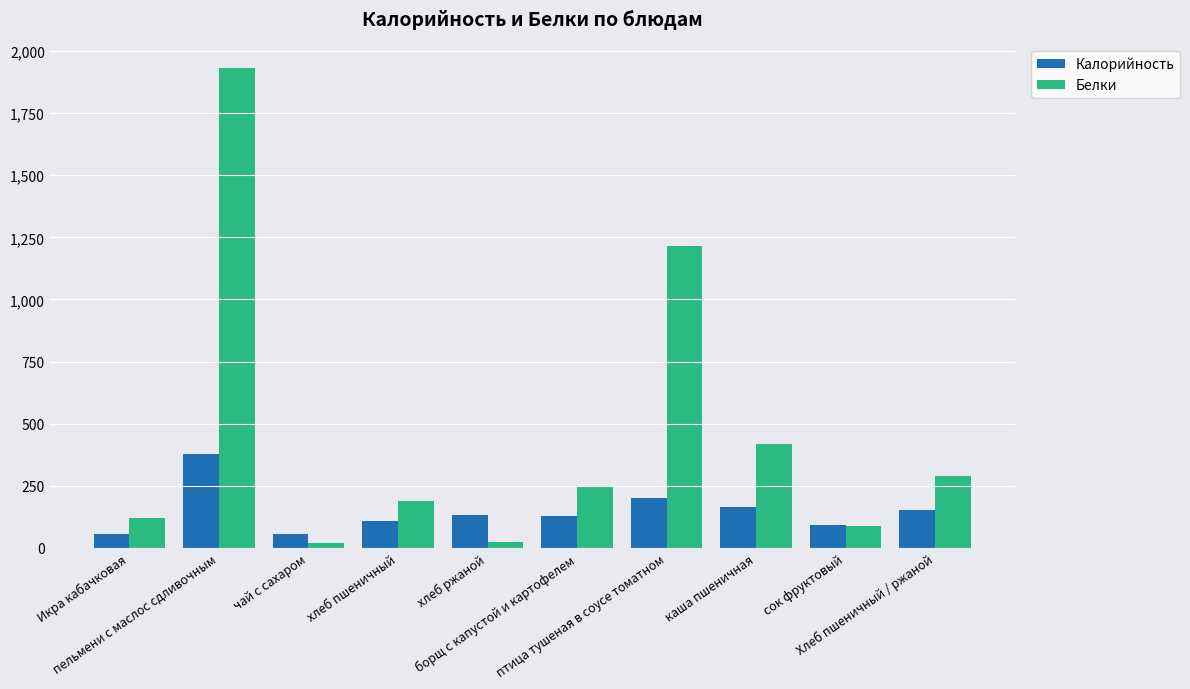

What is the value of the Калорийность bar at the 5th from the left?

132.0